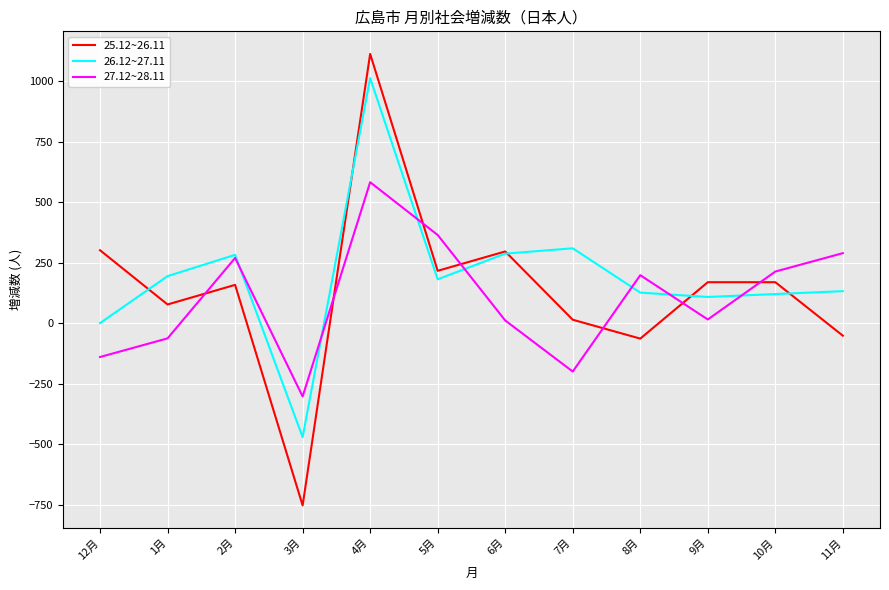

Which series has the largest total across all categories?

26.12~27.11